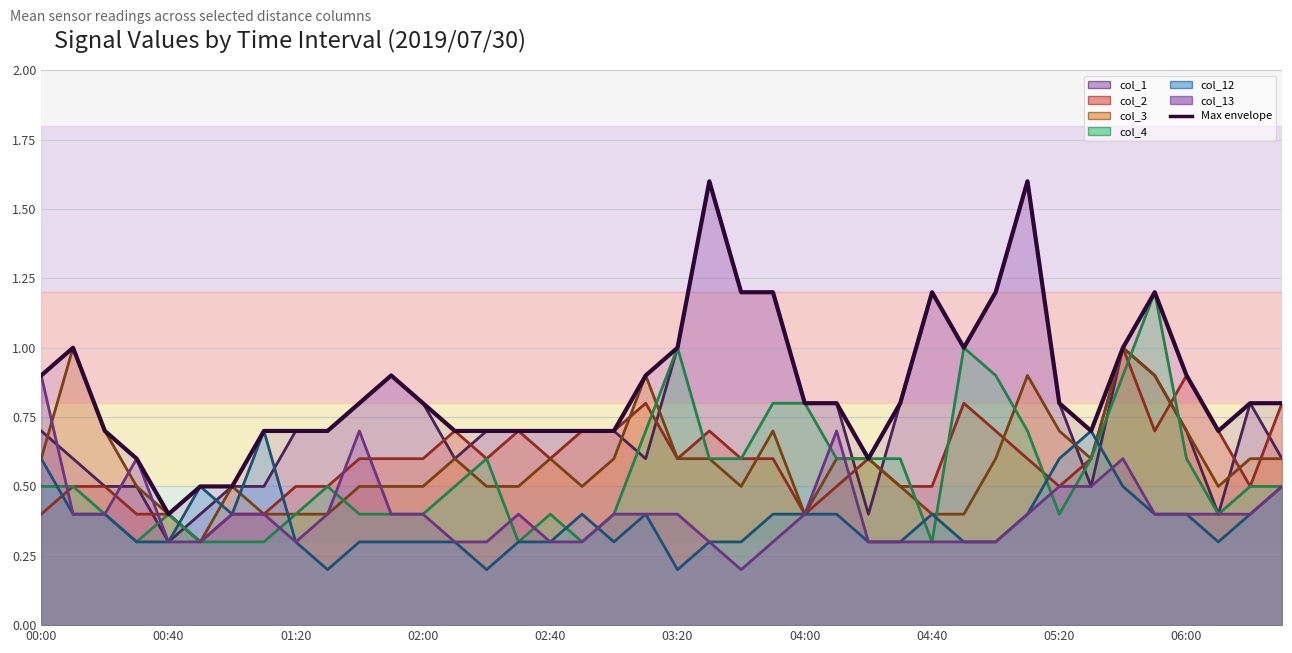

What is the difference between the col_12 values at 04:10 and 01:50?

0.1